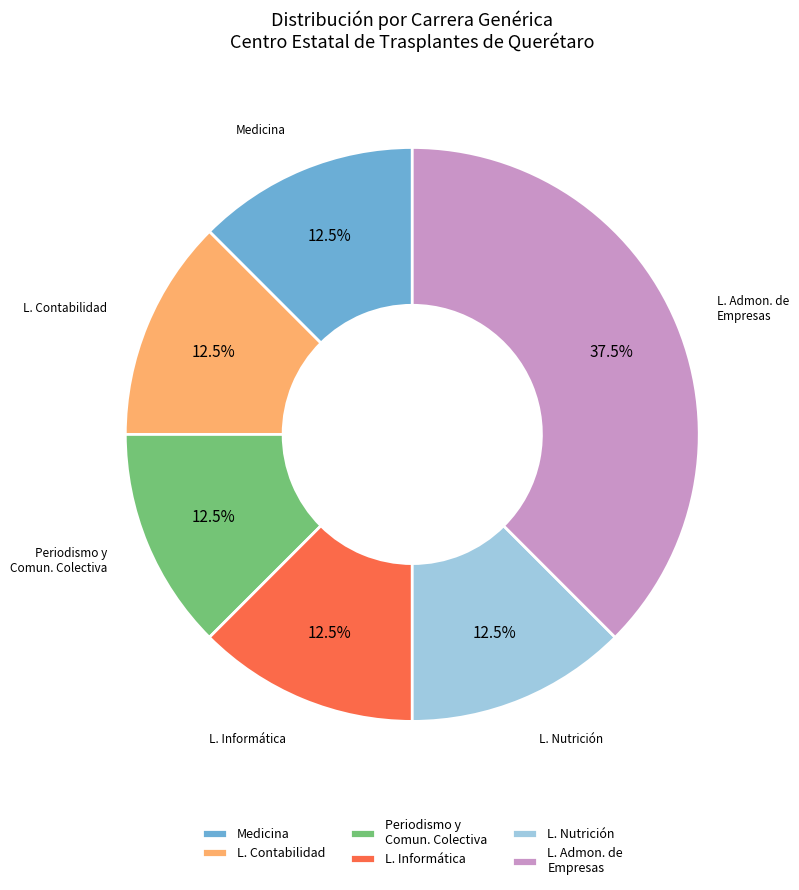

Between L. Contabilidad and L. Admon. de Empresas, which is larger?

L. Admon. de Empresas